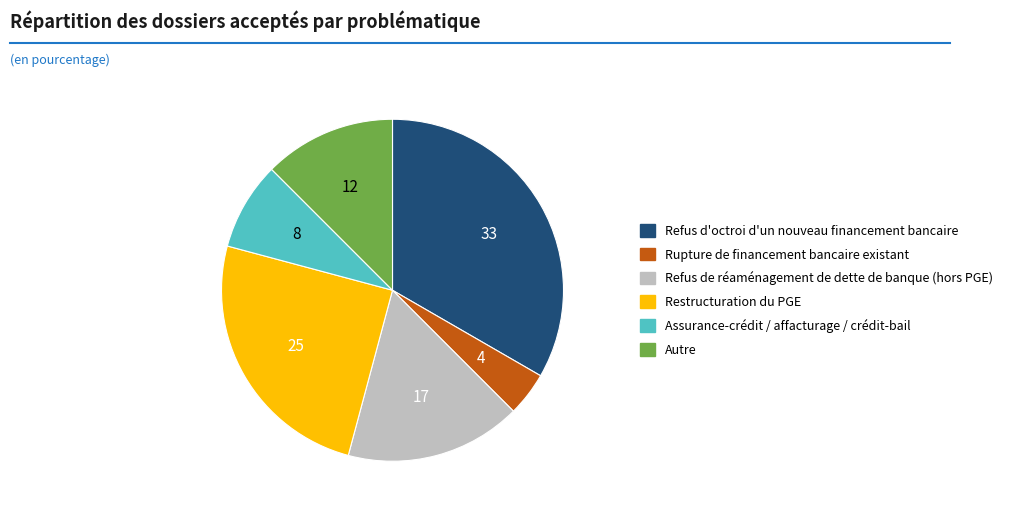

Is there a majority slice in this chart?

No